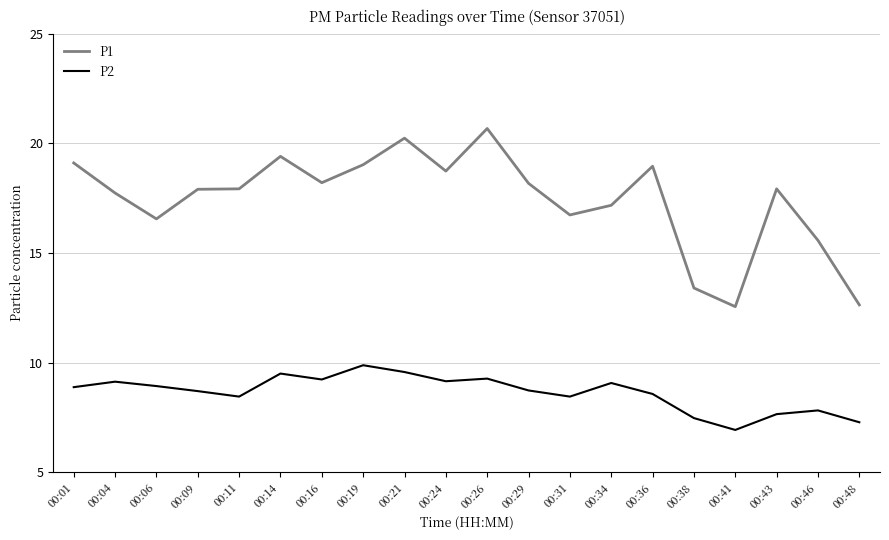

What is the maximum value shown in the chart?

20.7